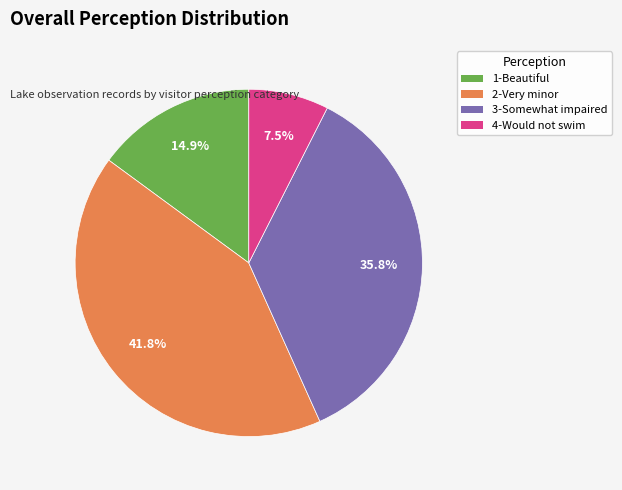

To the nearest percent, what is the average slice percentage?

25%